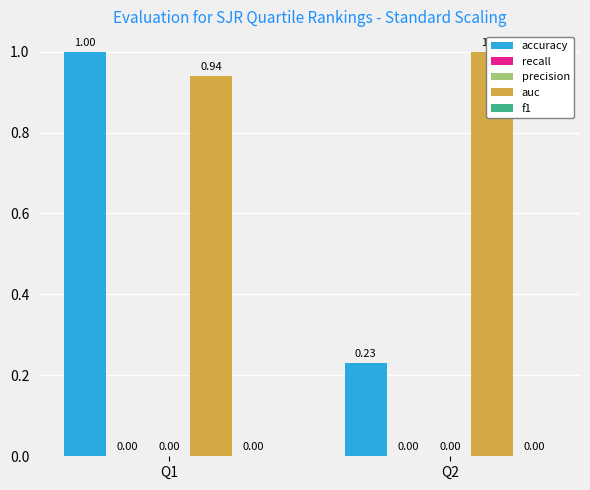

What is the value of the accuracy bar at the 2nd from the left?

0.2